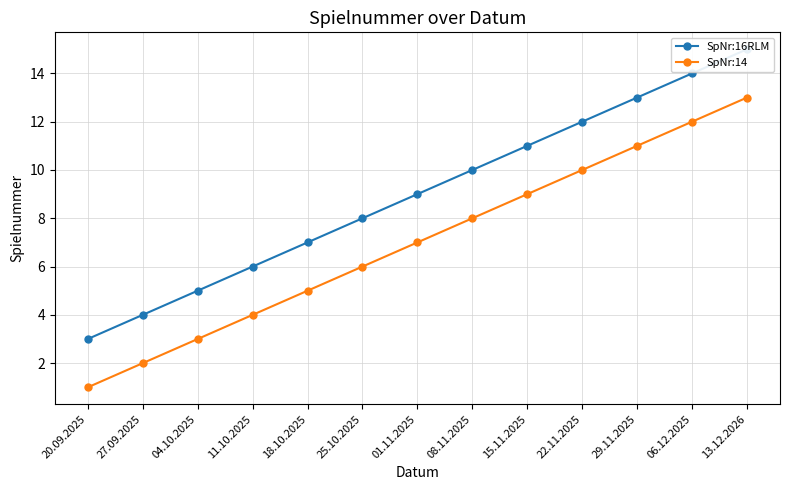

True or false: SpNr:14 and SpNr:16RLM intersect in this chart.

False